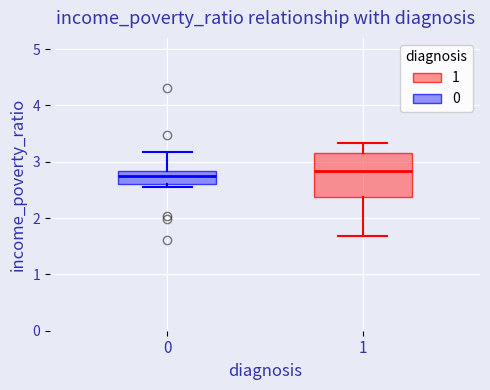

Which box is the tallest, from its lower edge to its upper edge?

1